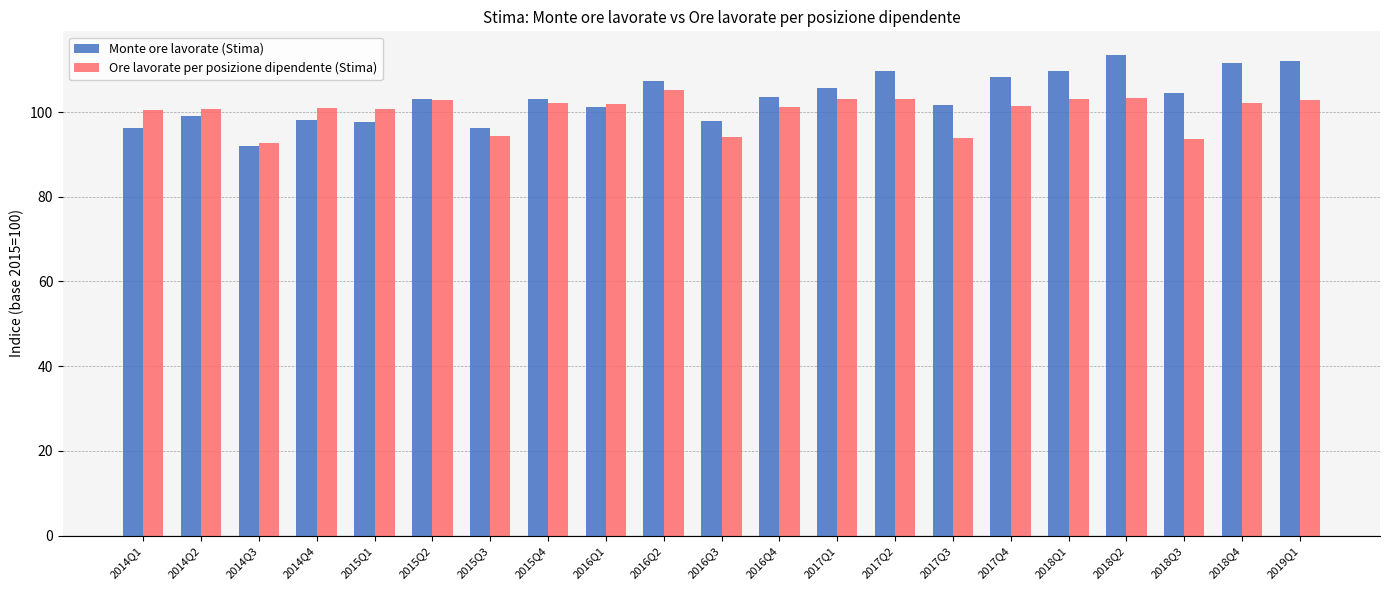

Are the bars horizontal?

No